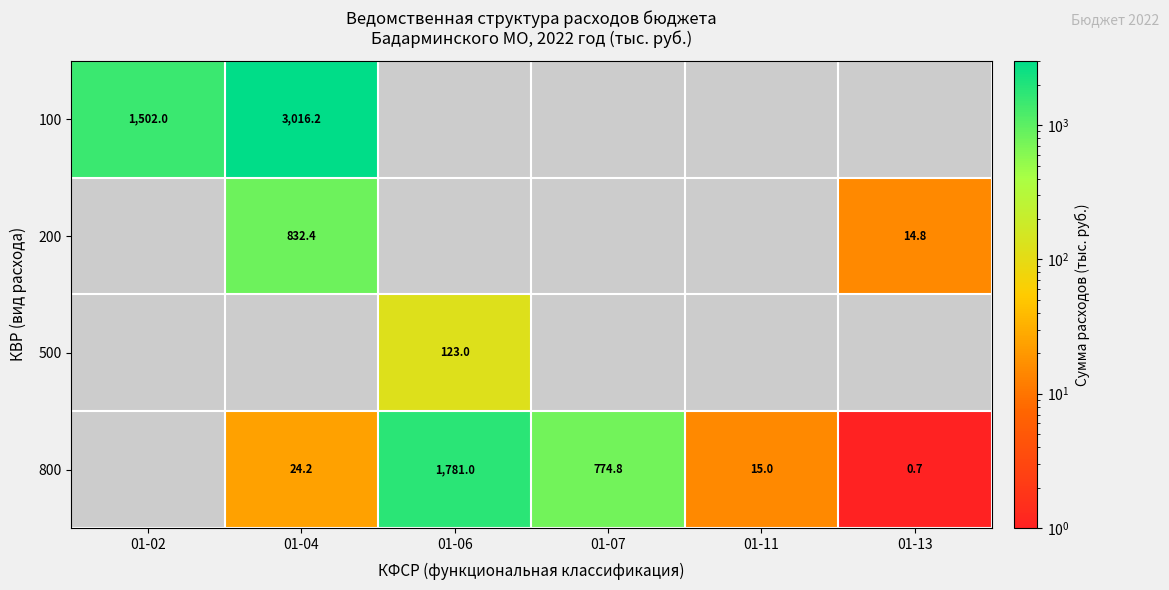

True or false: 200 has a value of 6.8 at 01-13.

False